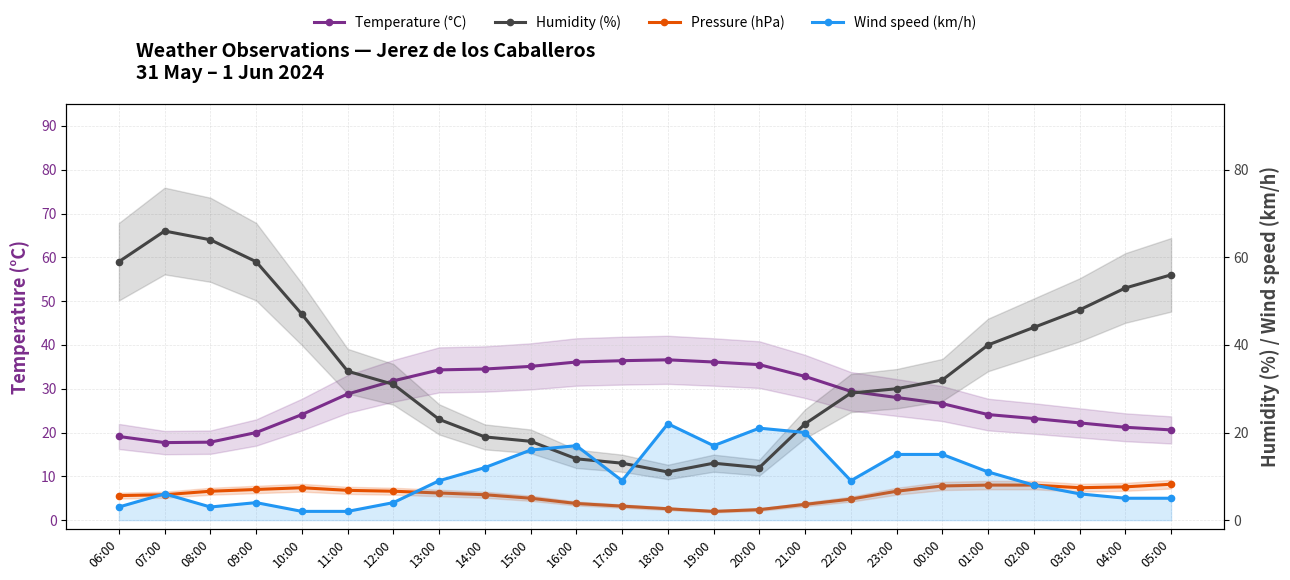

Which series has the largest total across all categories?

Humidity (%)